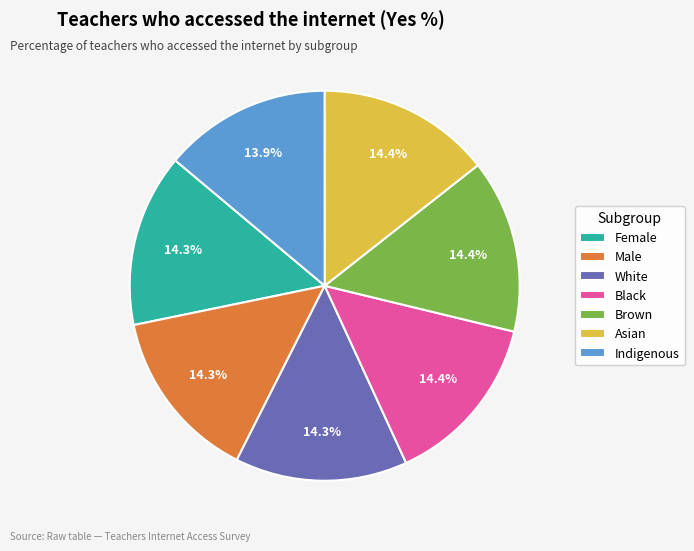

What is the ratio of the value at Black to the value at Brown?

1.0